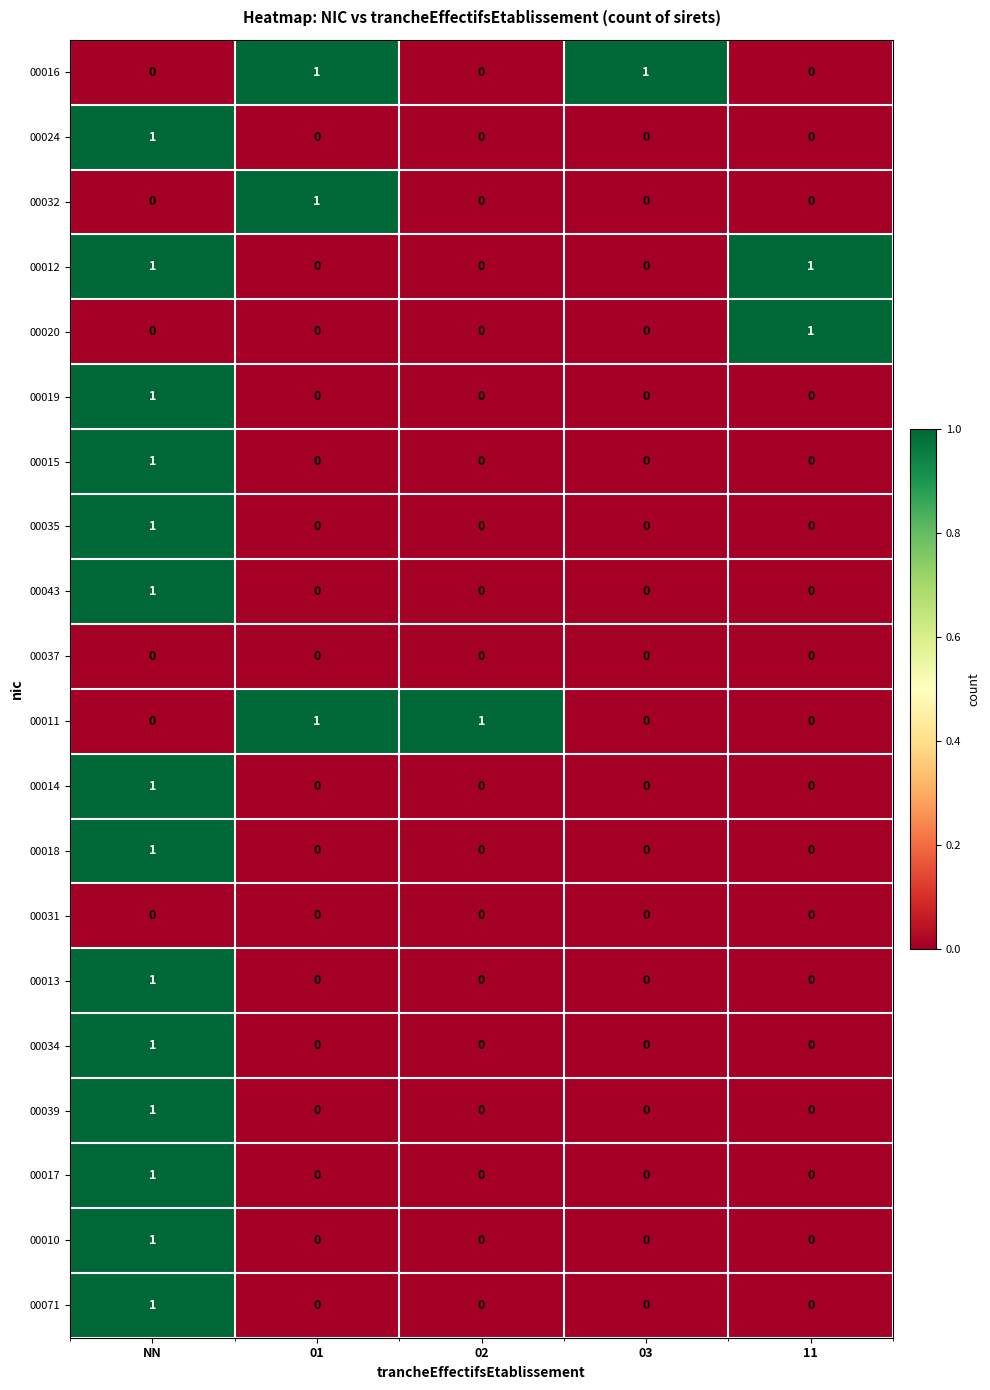

At how many categories does at least one series exceed 0?

5